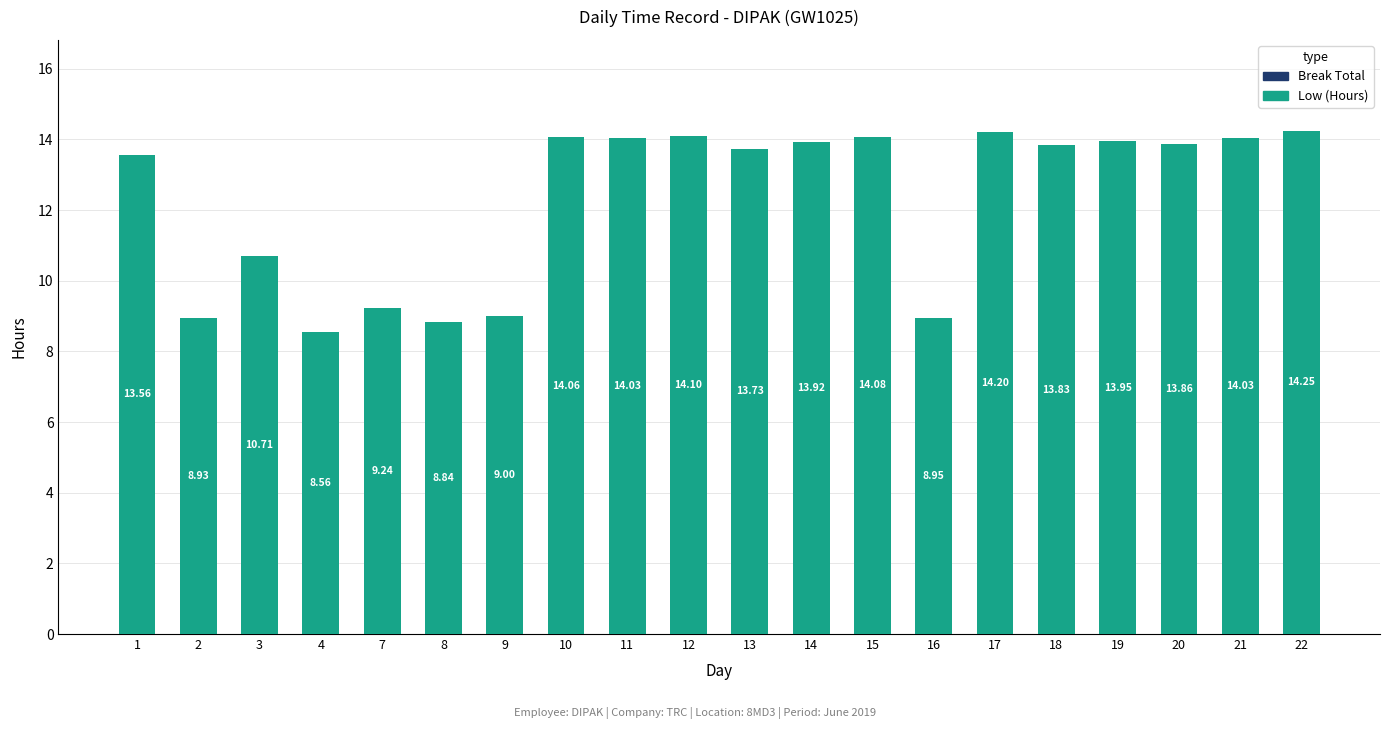

What is the change in value from 8 to 10?

+5.2